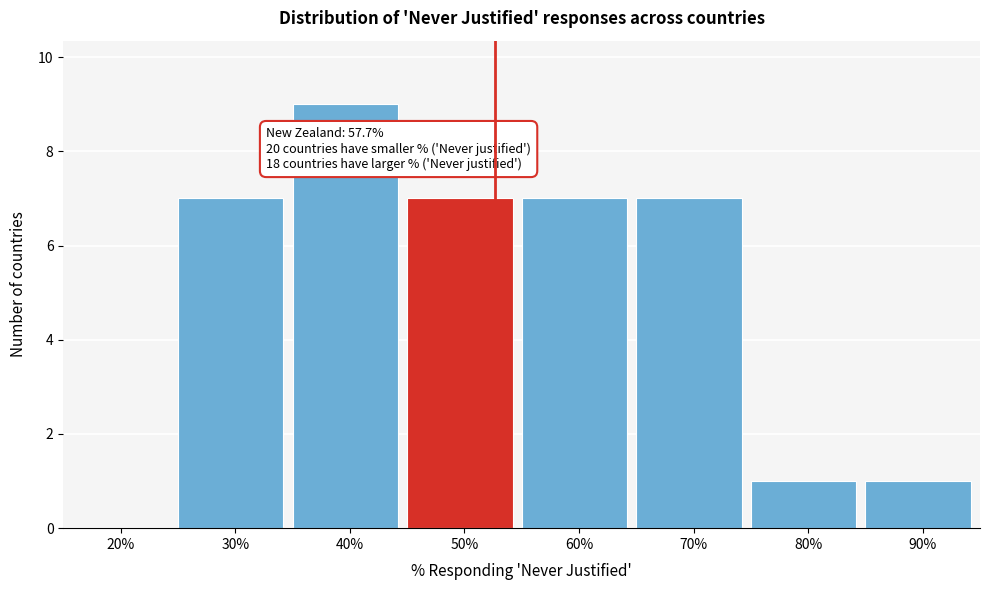

Reading left to right, list all the values displayed in this chart.

20%=0	30%=7	40%=9	50%=7	60%=7	70%=7	80%=1	90%=1